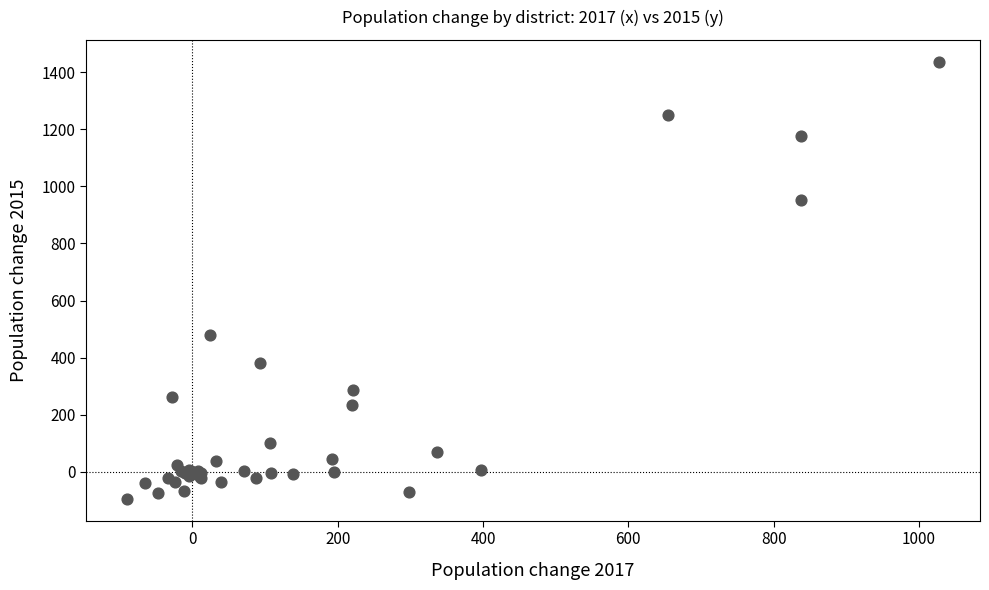

What Y value in the scatter plot is closest to 671?

479